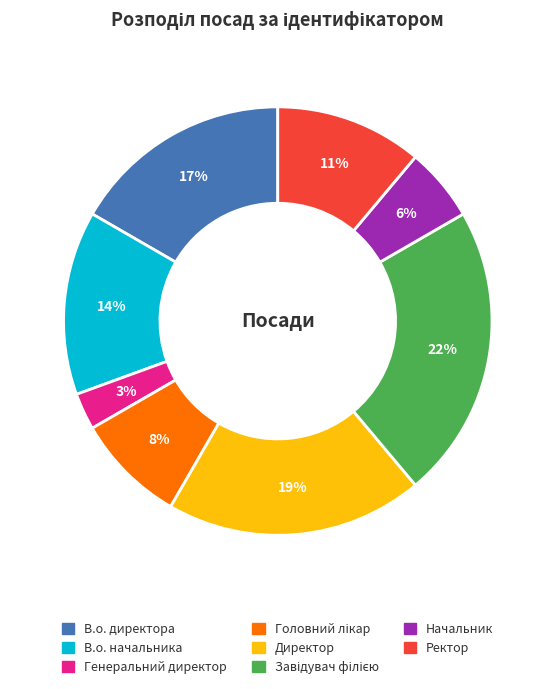

Which has a higher value, Генеральний директор or В.о. директора?

В.о. директора